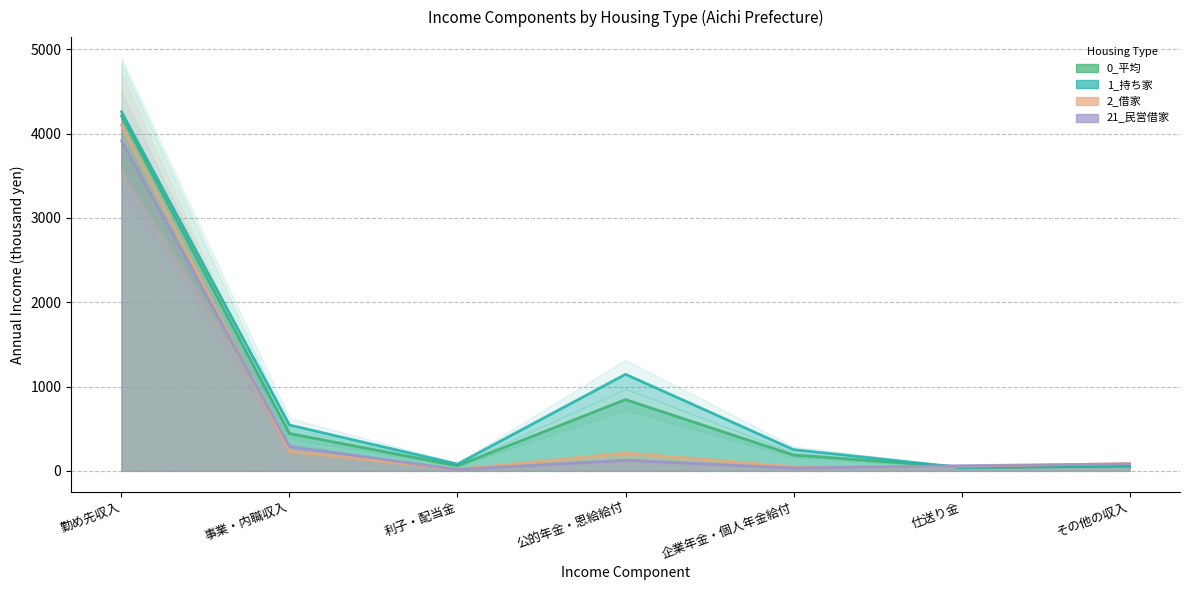

How many data points in 0_平均 are less than 188?

3